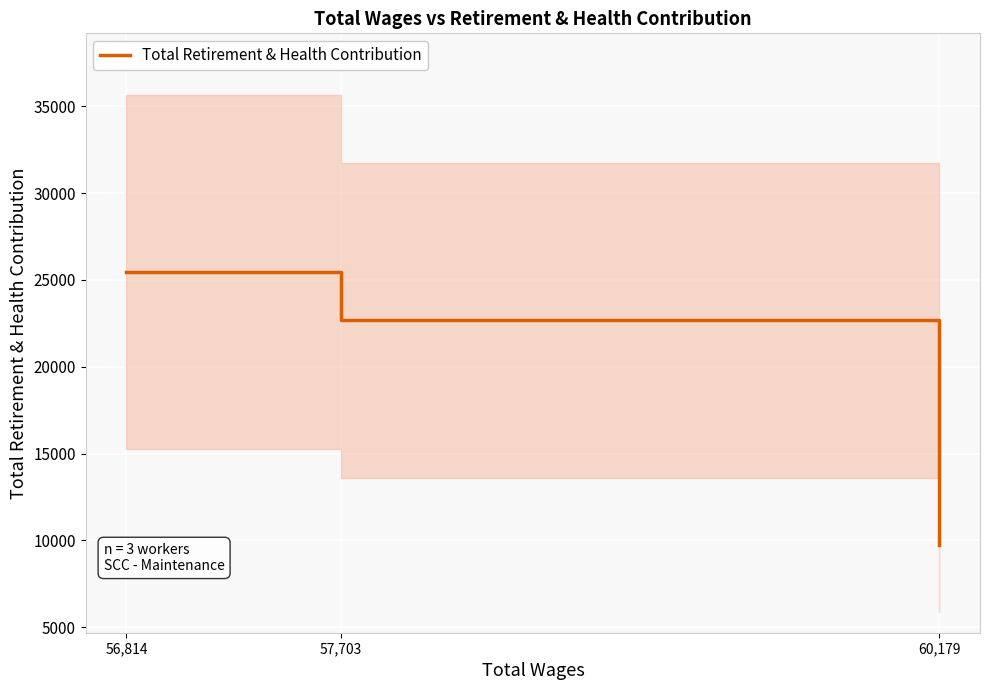

Which has a higher value, 60,179 or 56,814?

56,814